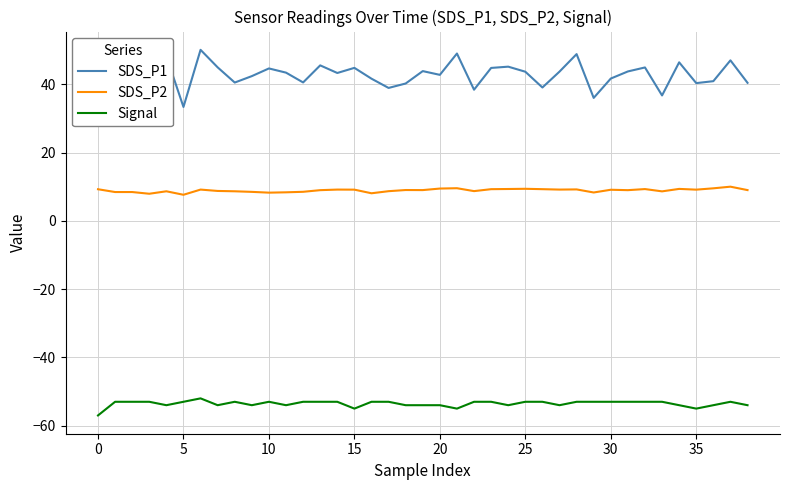

True or false: Signal and SDS_P1 cross at least once.

False